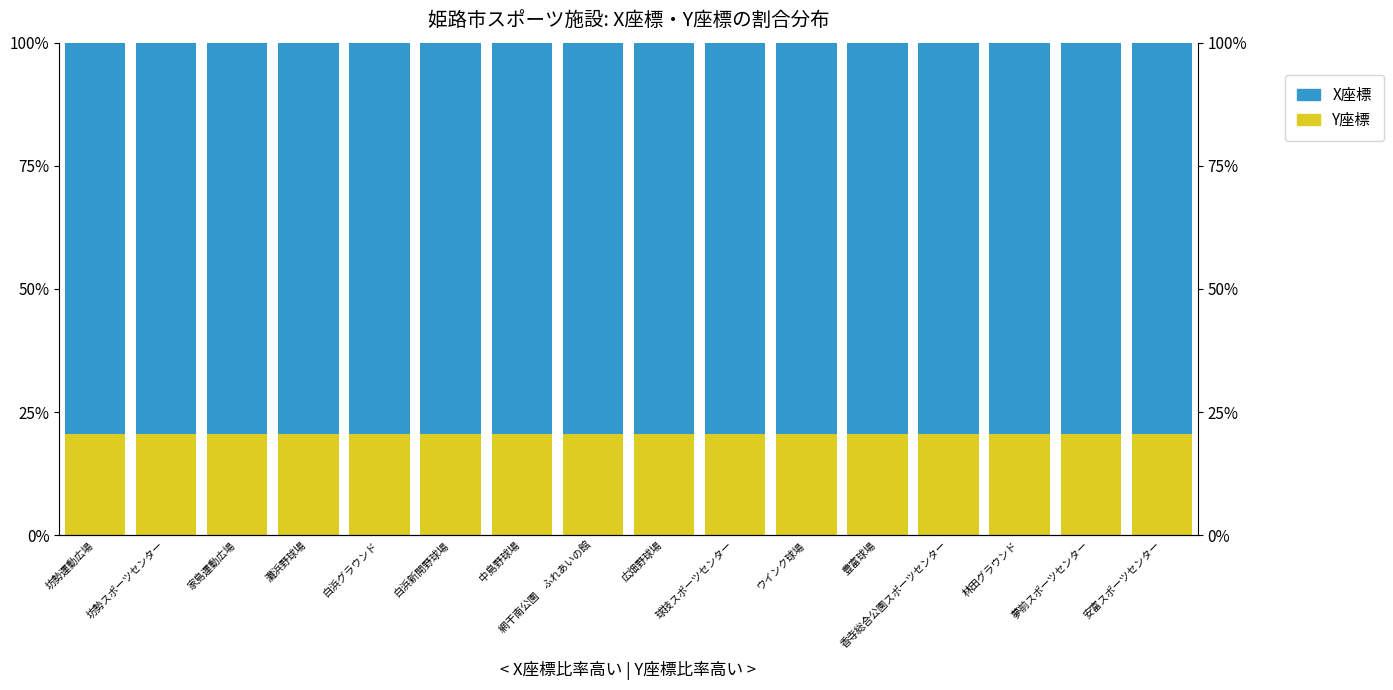

What is the greatest value displayed?

0.8